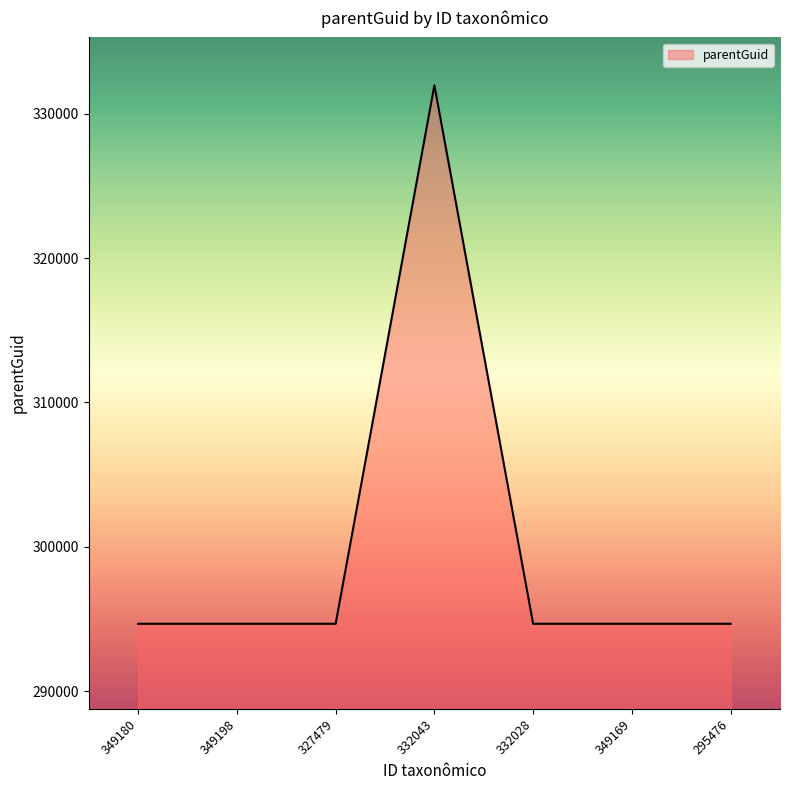

What is the difference between the maximum and minimum values?

37312